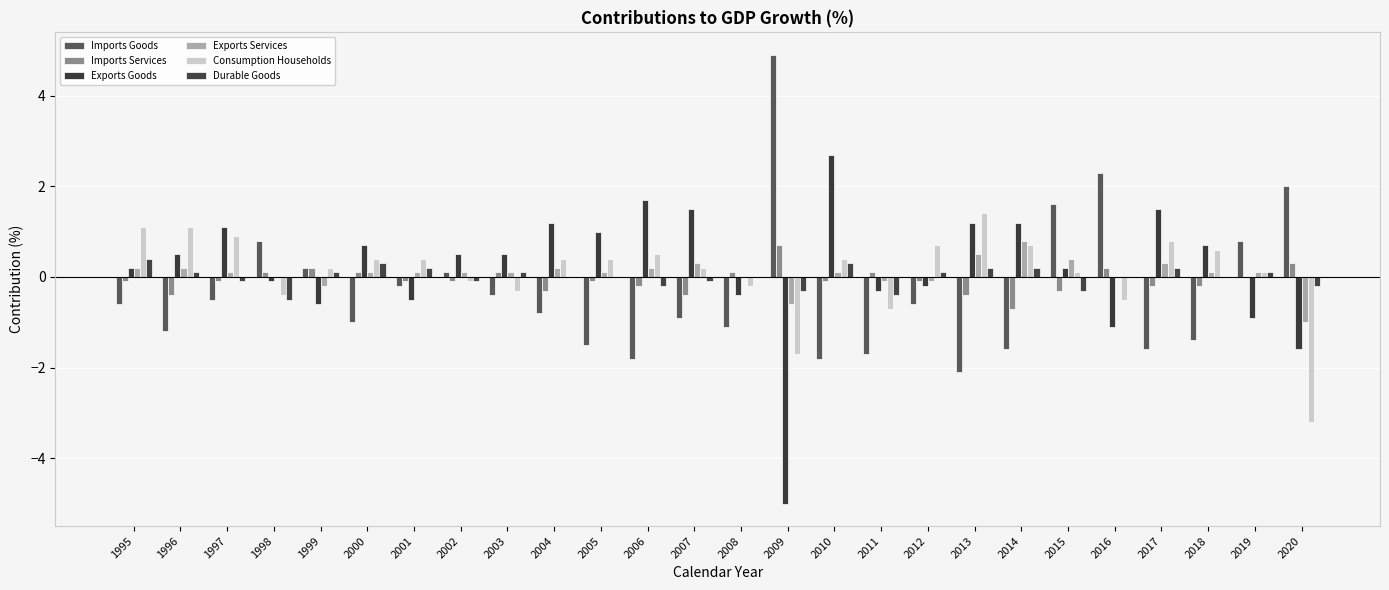

Reading left to right, list all the values displayed in this chart.

Imports Goods: -0.6	-1.2	-0.5	0.8	0.2	-1.0	-0.2	0.1	-0.4	-0.8	-1.5	-1.8	-0.9	-1.1	4.9	-1.8	-1.7	-0.6	-2.1	-1.6	1.6	2.3	-1.6	-1.4	0.8	2.0
Imports Services: -0.1	-0.4	-0.1	0.1	0.2	0.1	-0.1	-0.1	0.1	-0.3	-0.1	-0.2	-0.4	0.1	0.7	-0.1	0.1	-0.1	-0.4	-0.7	-0.3	0.2	-0.2	-0.2	0.0	0.3
Exports Goods: 0.2	0.5	1.1	-0.1	-0.6	0.7	-0.5	0.5	0.5	1.2	1.0	1.7	1.5	-0.4	-5.0	2.7	-0.3	-0.2	1.2	1.2	0.2	-1.1	1.5	0.7	-0.9	-1.6
Exports Services: 0.2	0.2	0.1	0.0	-0.2	0.1	0.1	0.1	0.1	0.2	0.1	0.2	0.3	0.0	-0.6	0.1	-0.1	-0.1	0.5	0.8	0.4	0.0	0.3	0.1	0.1	-1.0
Consumption Households: 1.1	1.1	0.9	-0.4	0.2	0.4	0.4	-0.1	-0.3	0.4	0.4	0.5	0.2	-0.2	-1.7	0.4	-0.7	0.7	1.4	0.7	0.1	-0.5	0.8	0.6	0.1	-3.2
Durable Goods: 0.4	0.1	-0.1	-0.5	0.1	0.3	0.2	-0.1	0.1	0.0	0.0	-0.2	-0.1	0.0	-0.3	0.3	-0.4	0.1	0.2	0.2	-0.3	0.0	0.2	0.0	0.1	-0.2